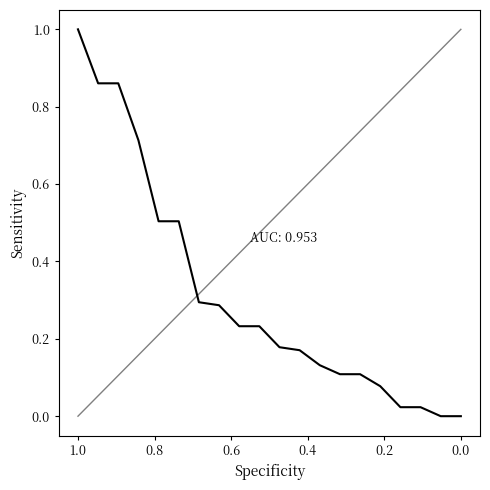

How many values exceed 0?

18